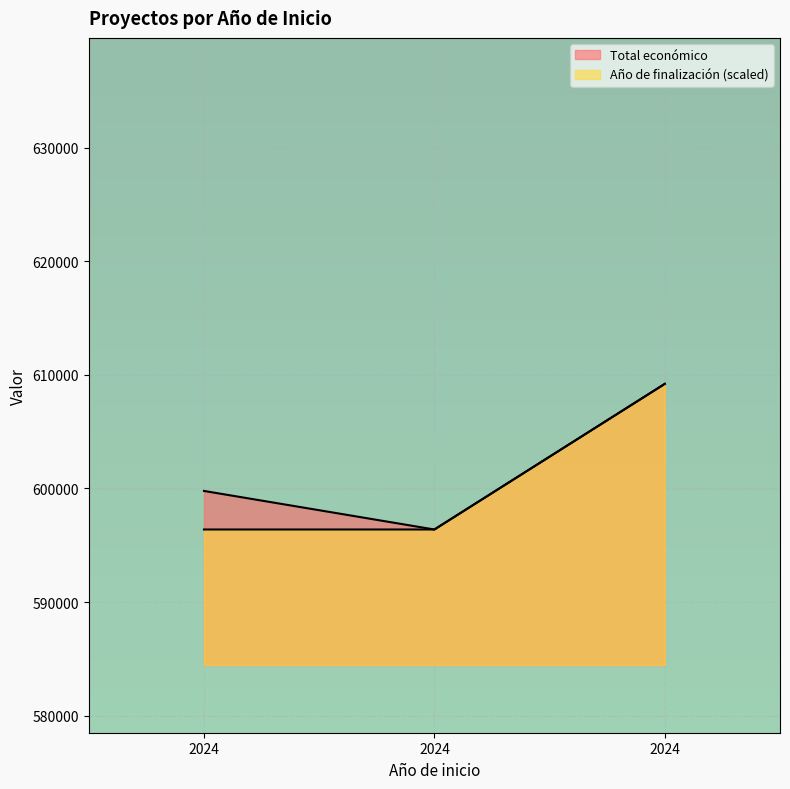

What is the total value across all series at 2024?

1196163.0